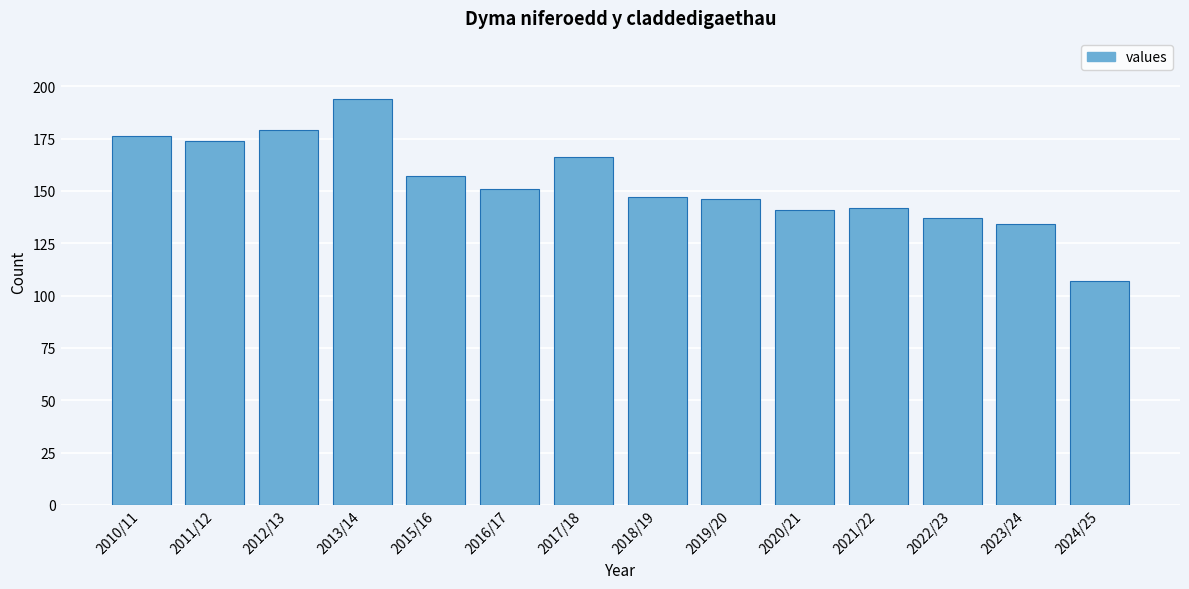

Reading left to right, extract all data points from this chart.

176	174	179	194	157	151	166	147	146	141	142	137	134	107